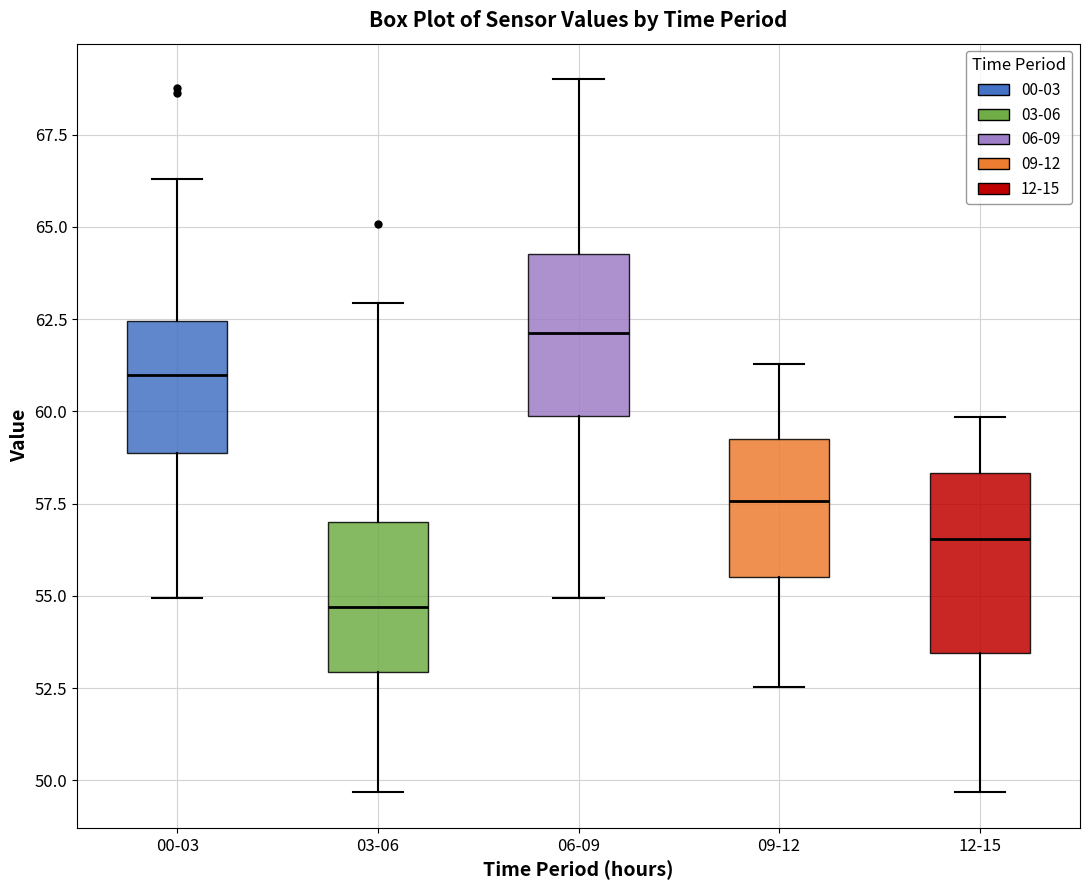

Where is the lower edge of the box for 12-15 on the y-axis? The values are not printed on the chart, so give them approximately, as read against the axis.

53.5